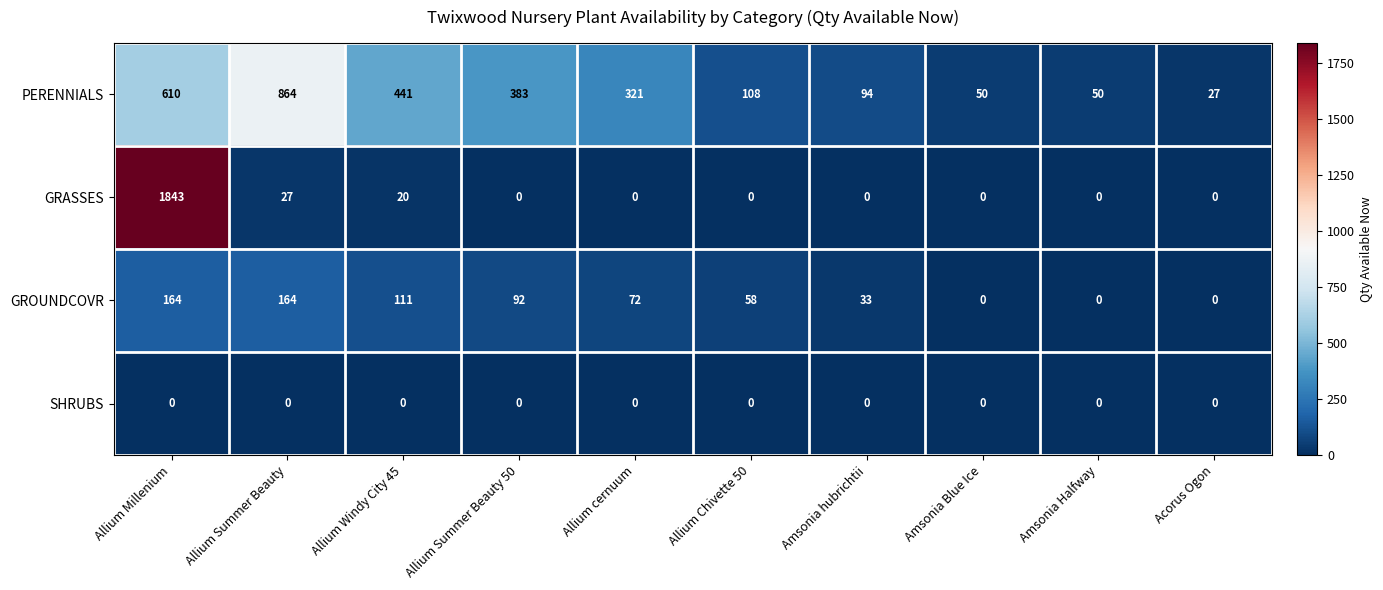

Is the value of GRASSES at Acorus Ogon greater than the value of GROUNDCOVR at Allium Windy City 45?

No